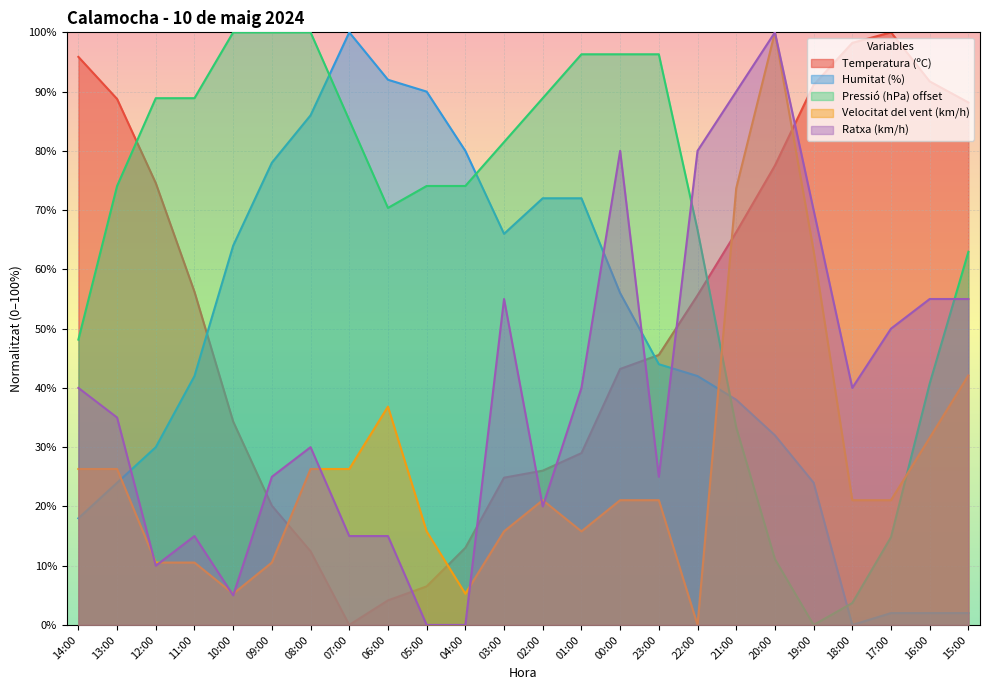

Which series has the largest total across all categories?

Pressió (hPa) offset